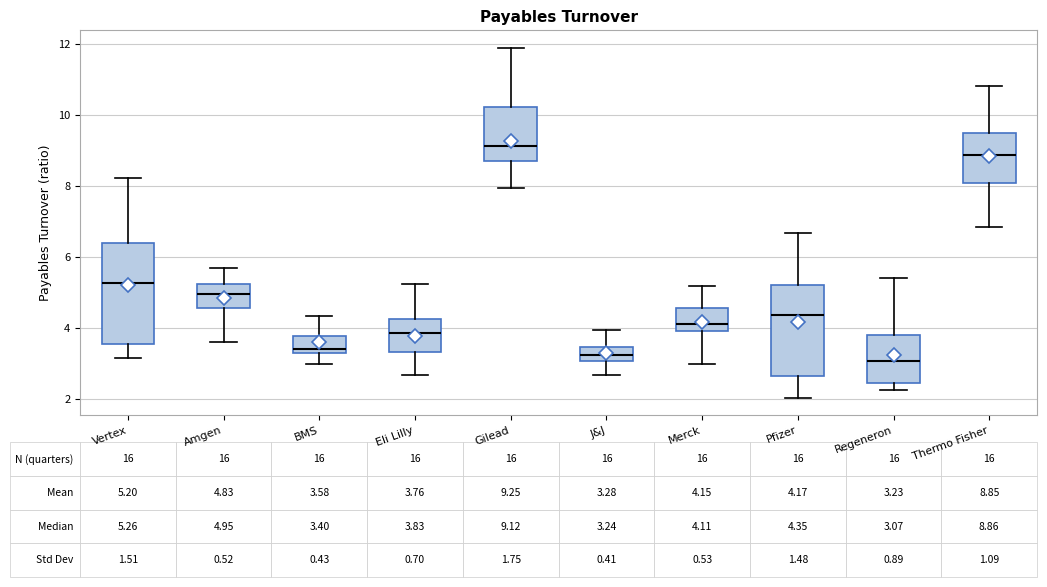

Which box is the tallest, from its lower edge to its upper edge?

Vertex